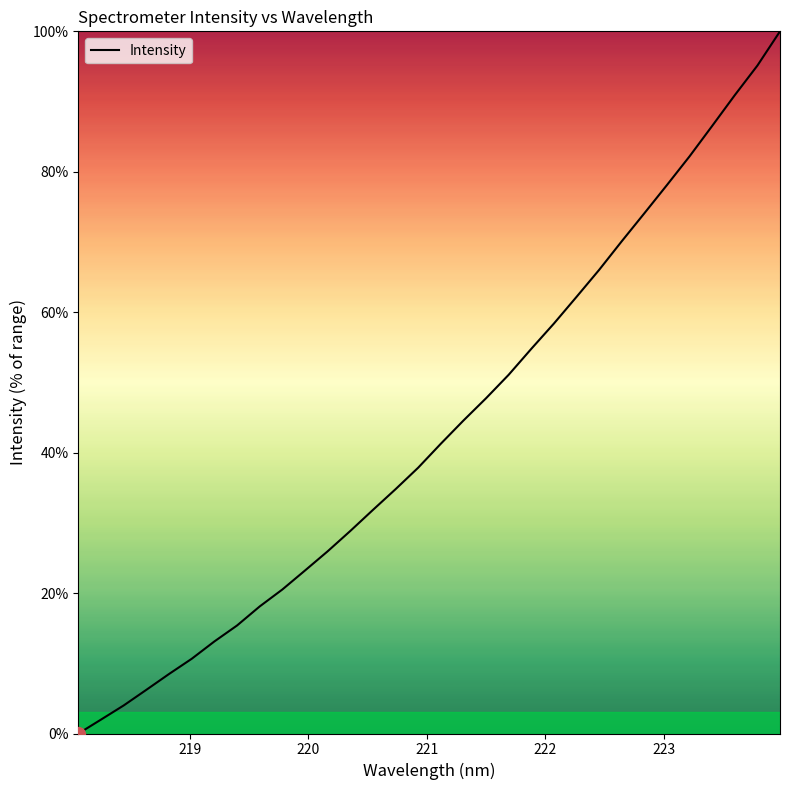

Does the chart display data point markers on the line(s)?

No